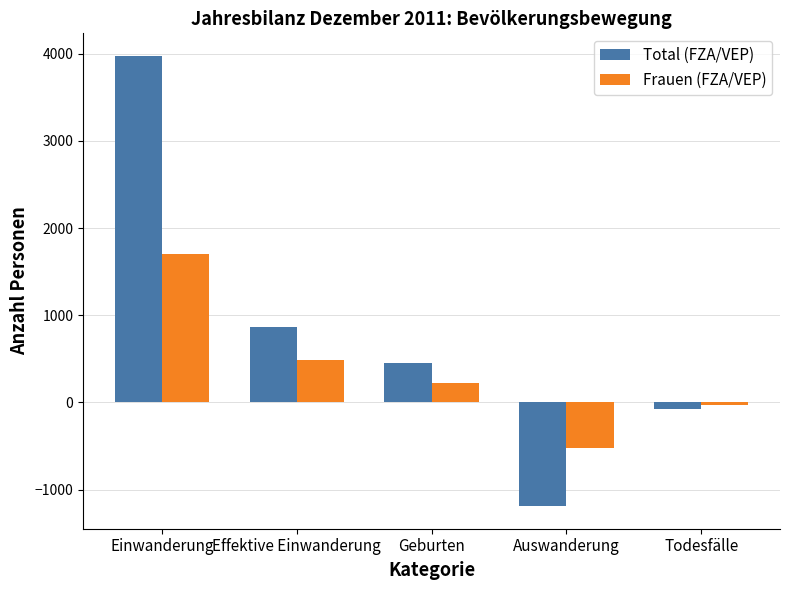

Reading right to left, transcribe all the data shown in this chart.

Total (FZA/VEP): Todesfälle=-76	Auswanderung=-1191	Geburten=454	Effektive Einwanderung=870	Einwanderung=3975
Frauen (FZA/VEP): Todesfälle=-27	Auswanderung=-521	Geburten=222	Effektive Einwanderung=481	Einwanderung=1703